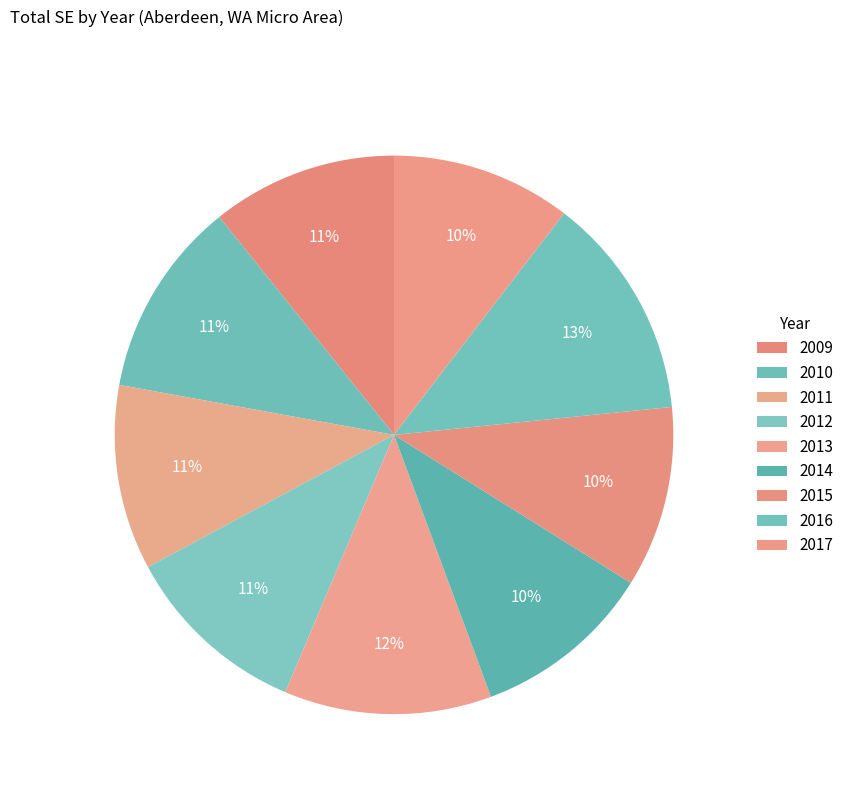

How many slices are in this pie chart?

9